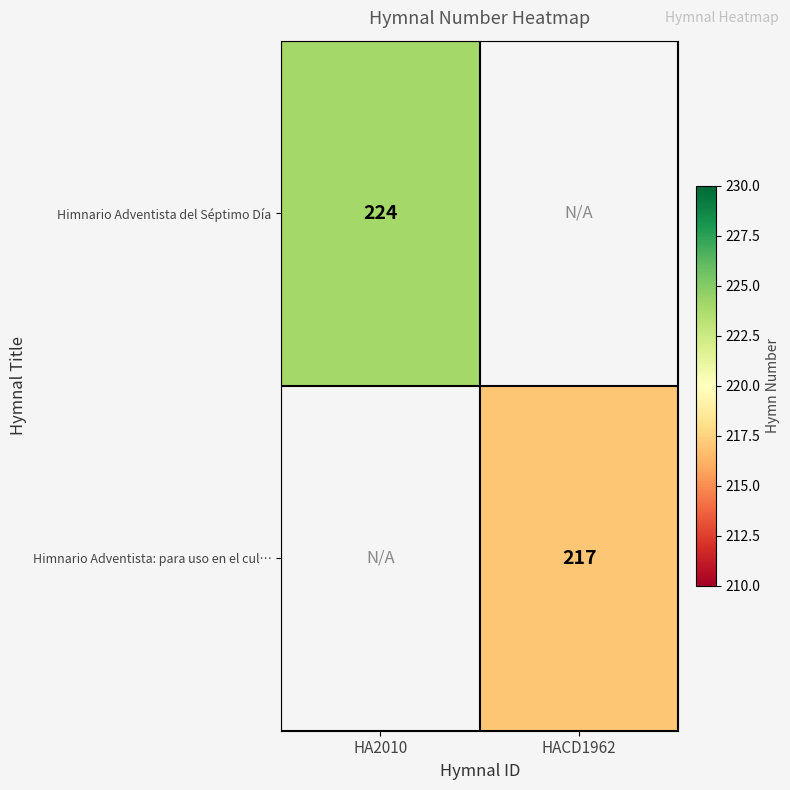

The Himnario Adventista del Séptimo Día series shows 224 at HA2010. True or false?

True